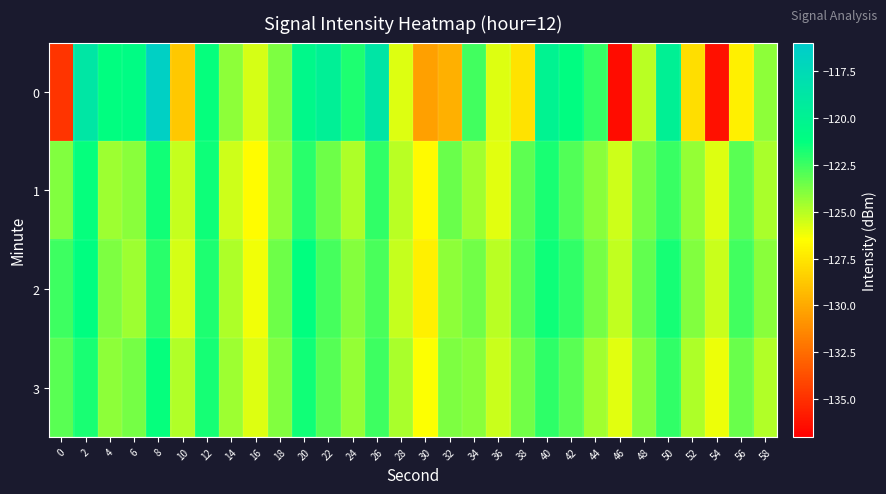

How many series are shown in this chart?

4